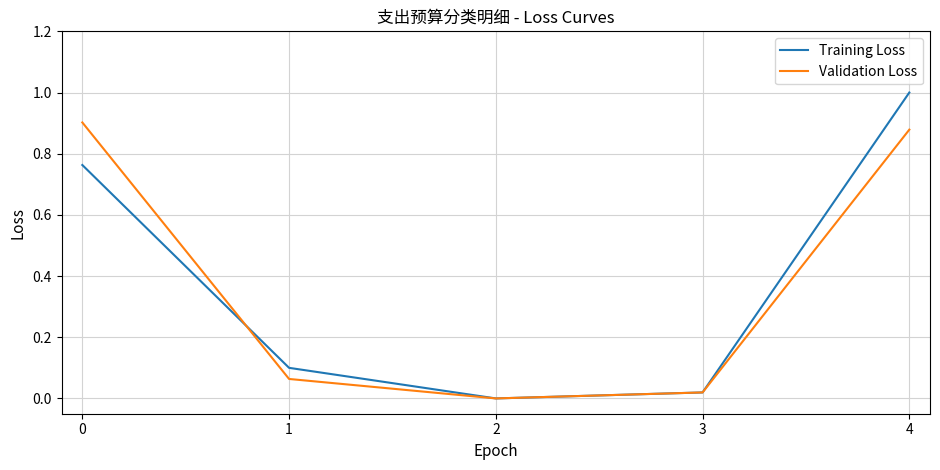

What is the sum of all Training Loss values?

1.9